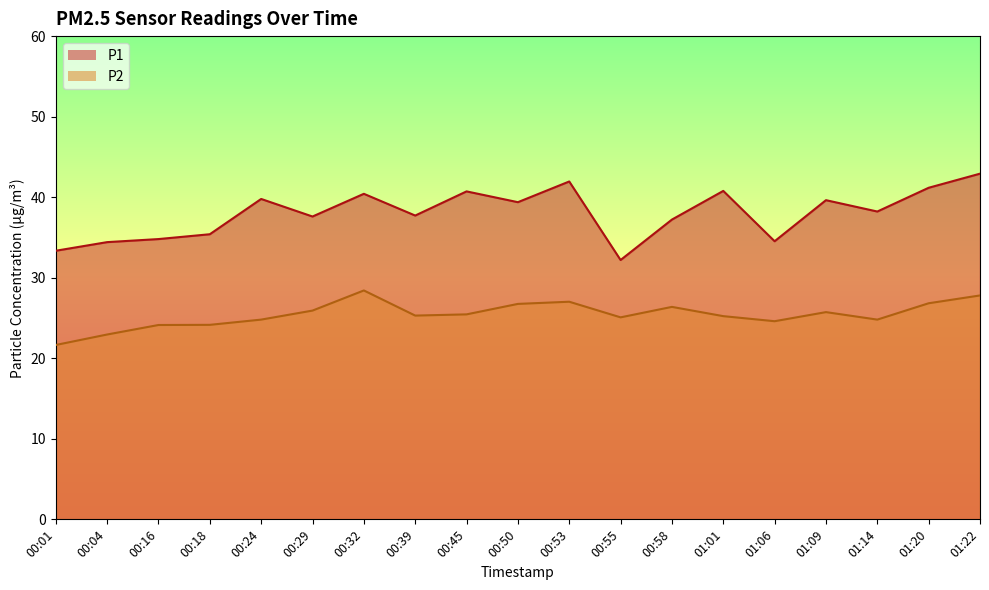

Which category has the highest value in the P1 series?

01:22